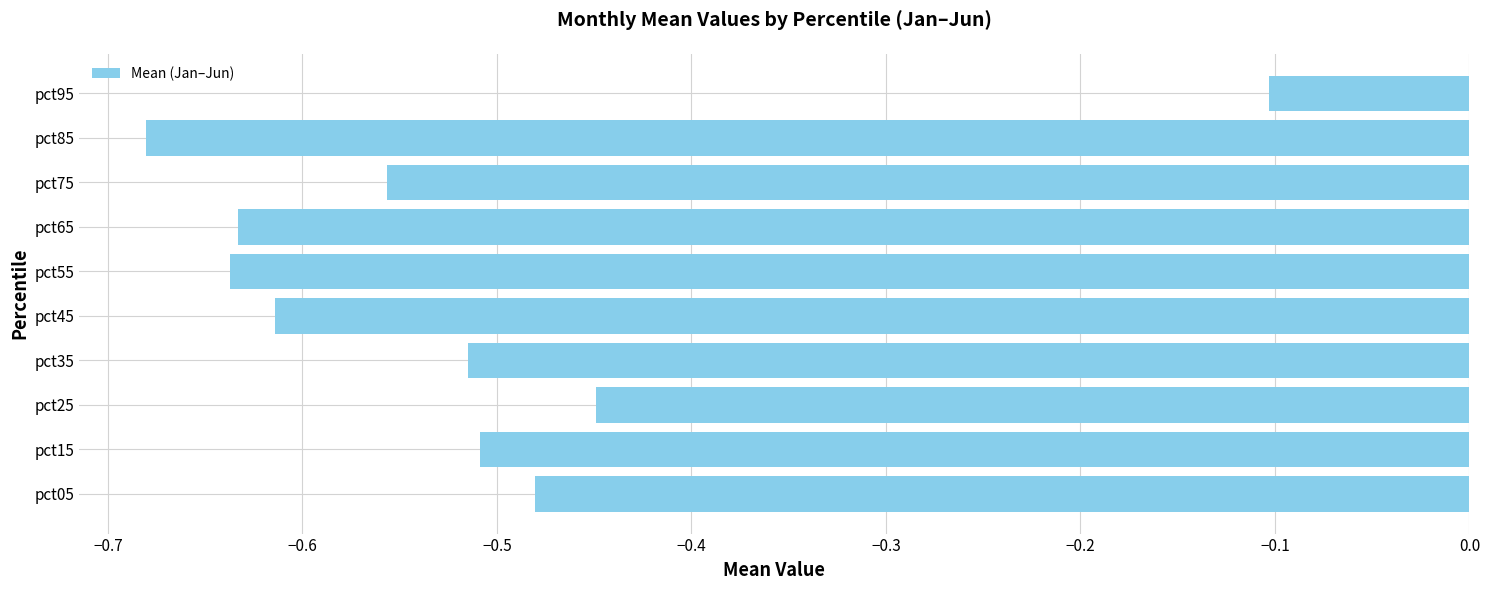

Which has a higher value, pct55 or pct95?

pct95